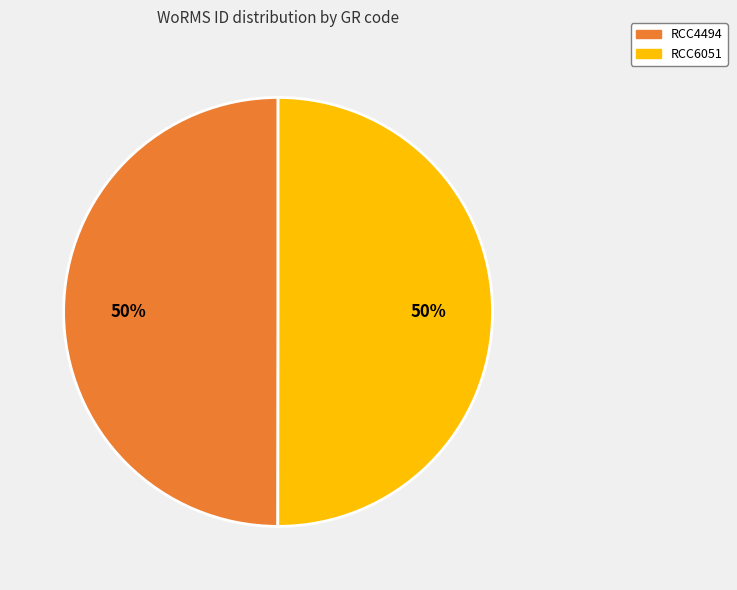

Is the sum of RCC6051 and RCC4494 greater than half?

Yes